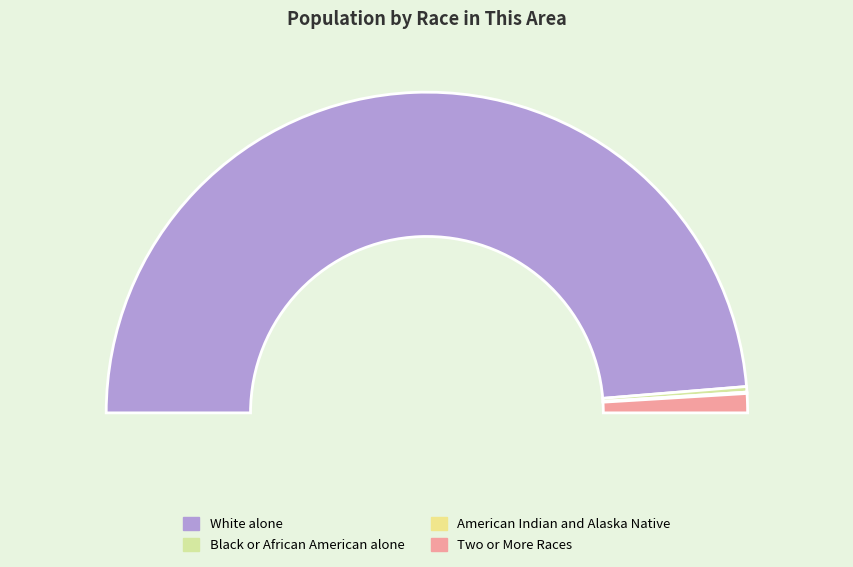

What is the majority slice?

White alone